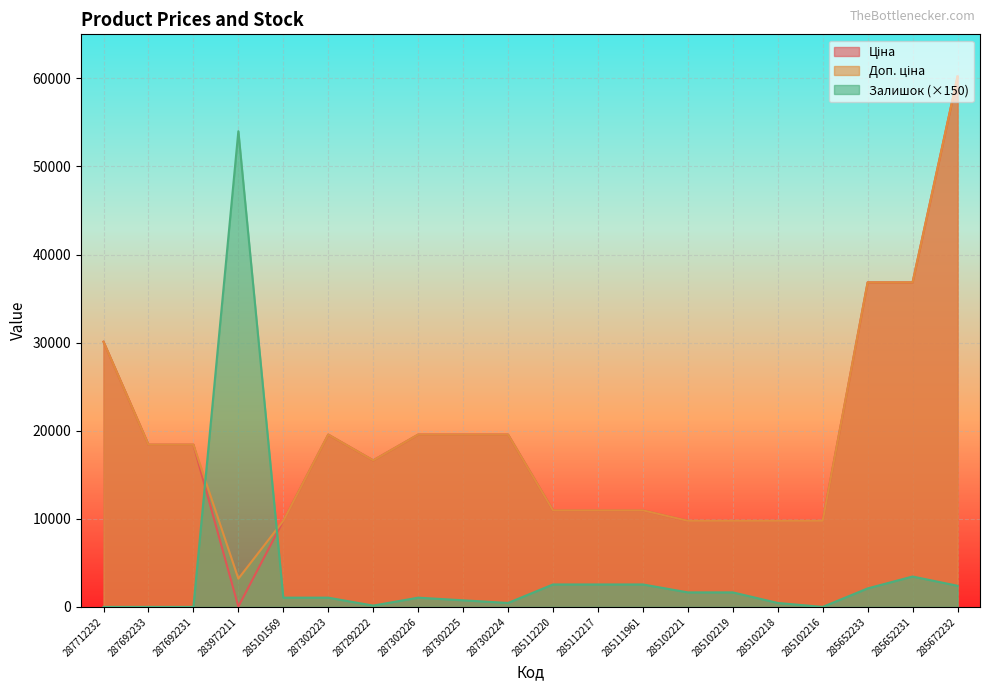

What is the label of the 10th point from the right?

285112220